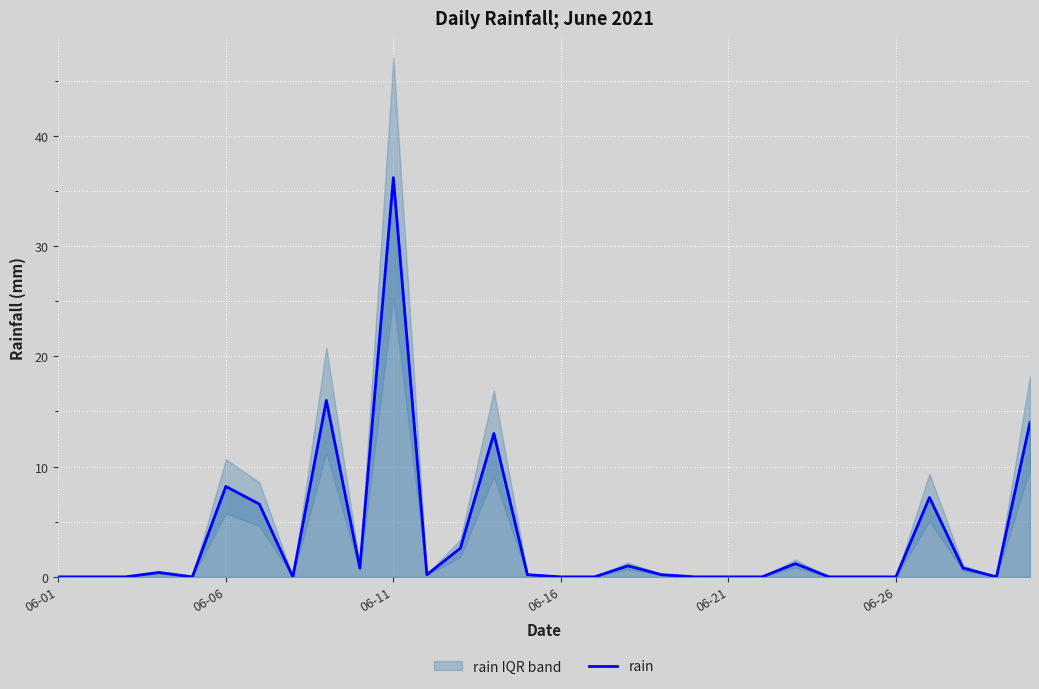

True or false: there are more than 2 points higher than both neighbors.

True